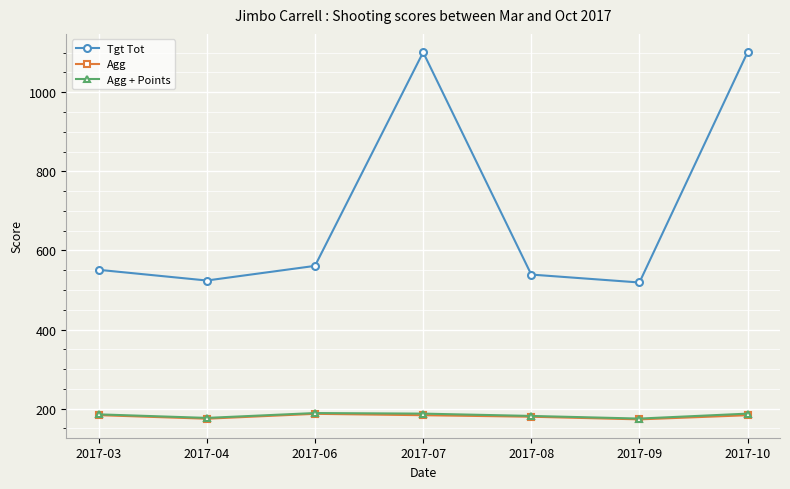

At how many categories does at least one series exceed 908?

2